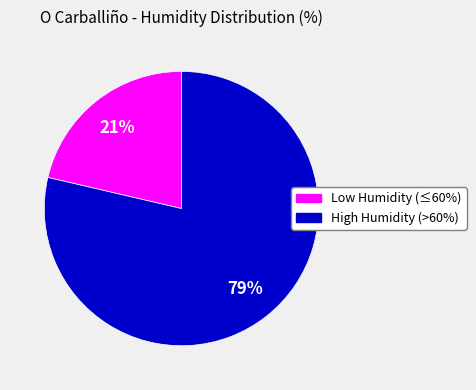

To the nearest percent, what is the average slice percentage?

50%